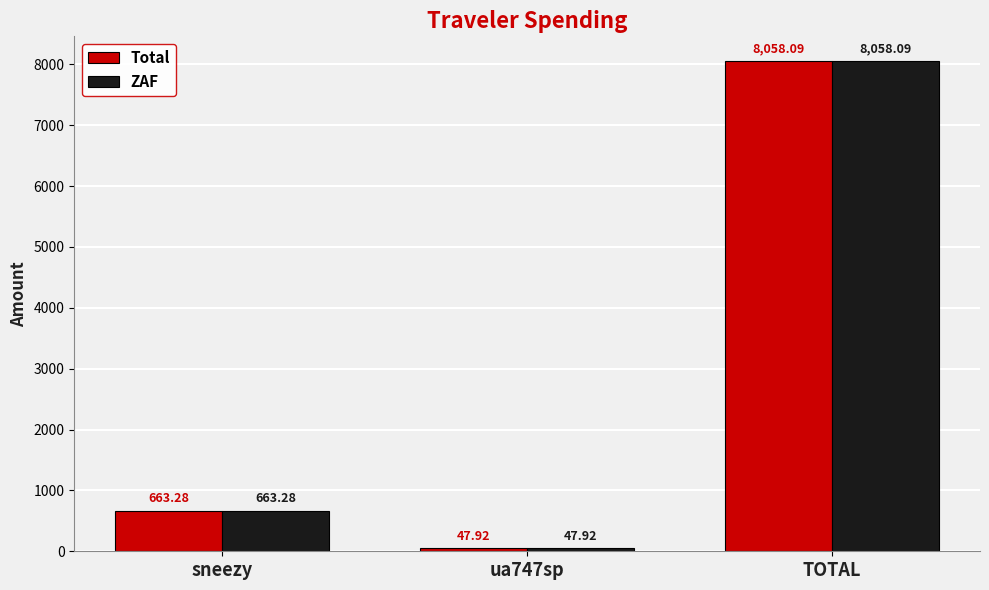

What is the total value across all series at TOTAL?

16116.2